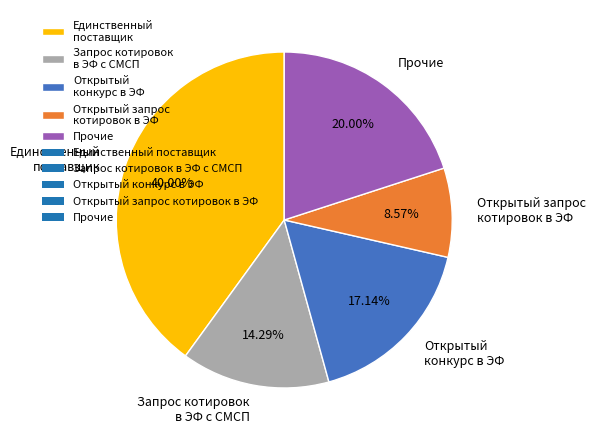

What percentage is the Запрос котировок в ЭФ с СМСП slice, to the nearest percent?

14%